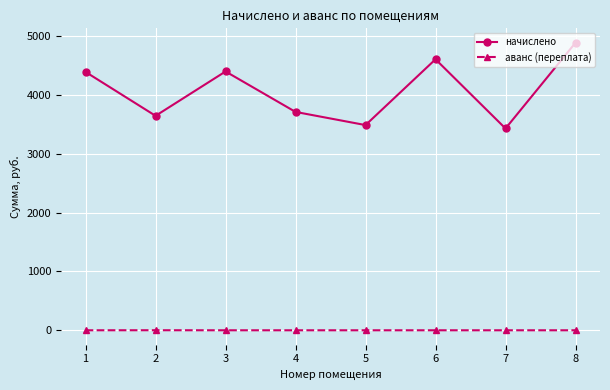

Does the chart display data point markers on the line(s)?

Yes